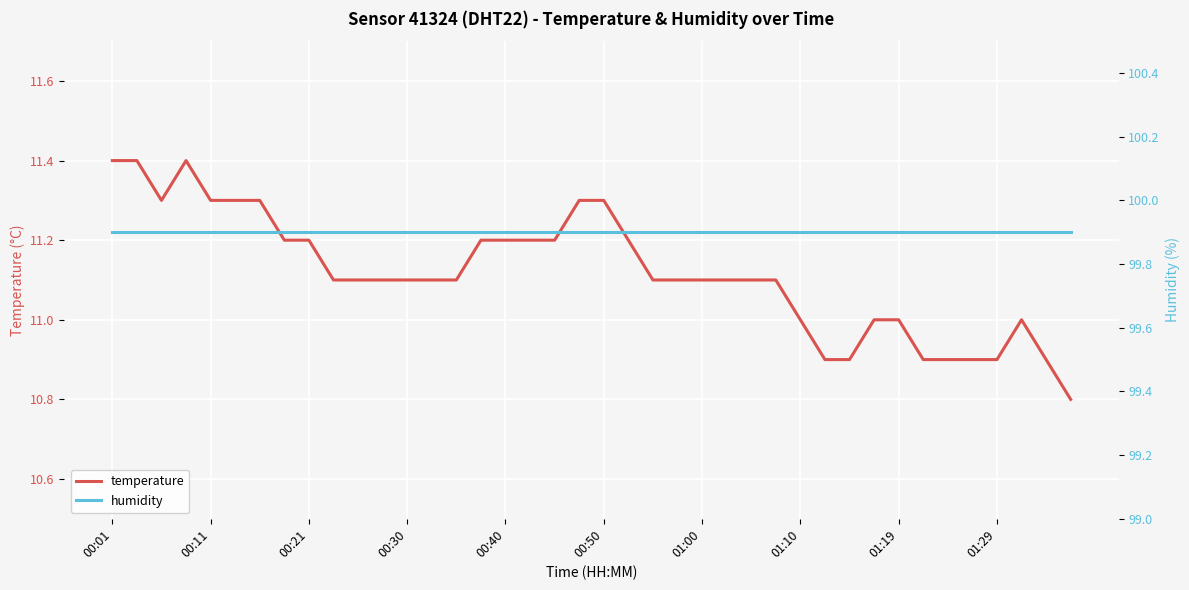

What is the approximate value of humidity at 00:50?

99.9